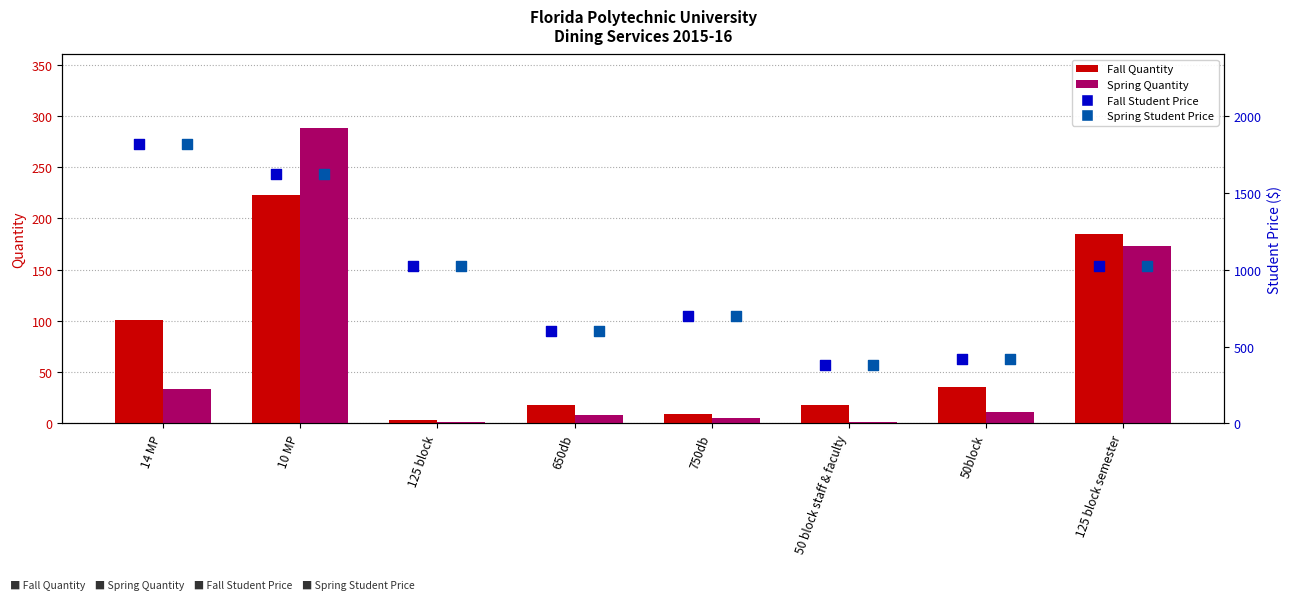

Is the value of Spring Student Price at 125 block semester greater than the value of Fall Student Price at 50 block staff & faculty?

Yes